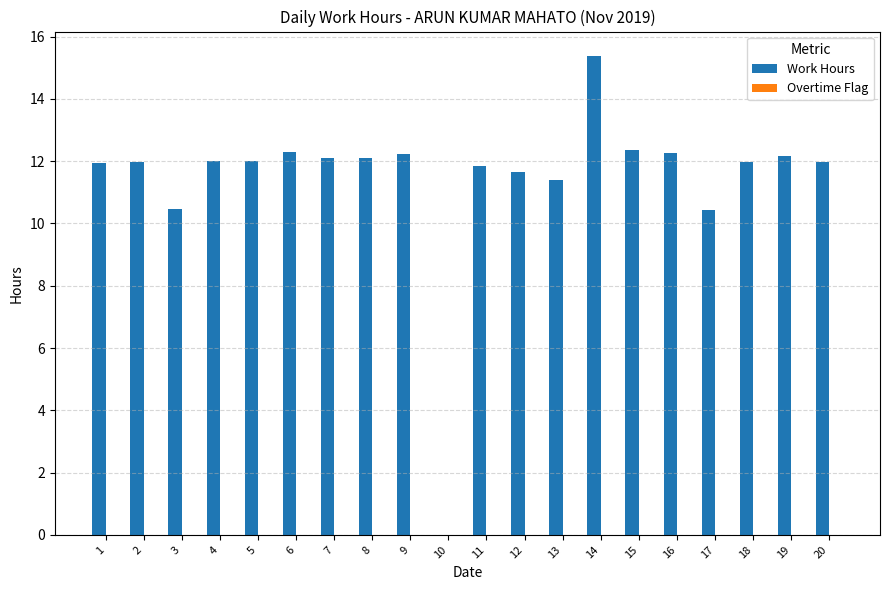

The value at 2 is 2.9. True or false?

False